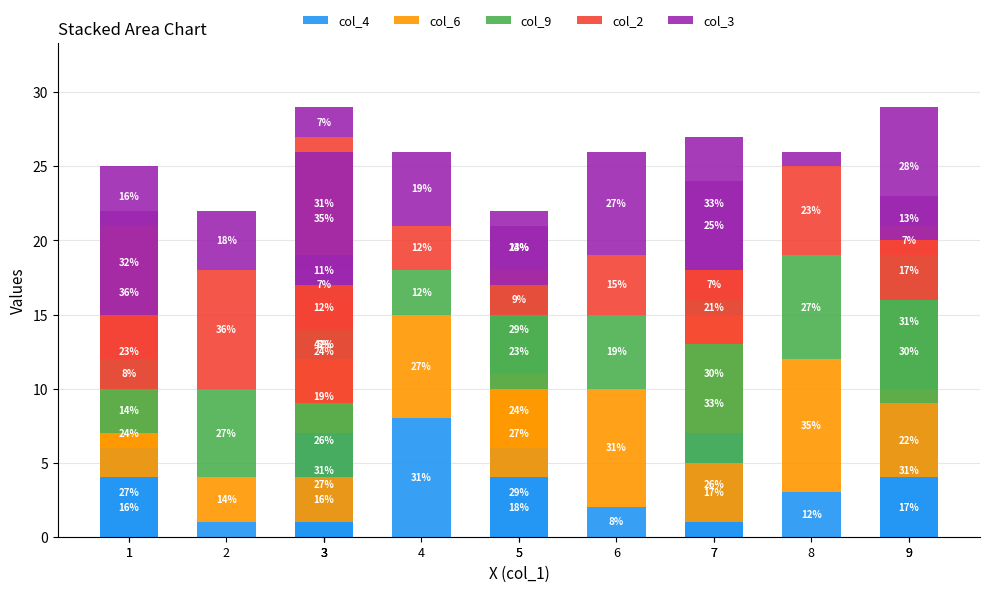

Which series changed the most between 9 and 3?

col_9